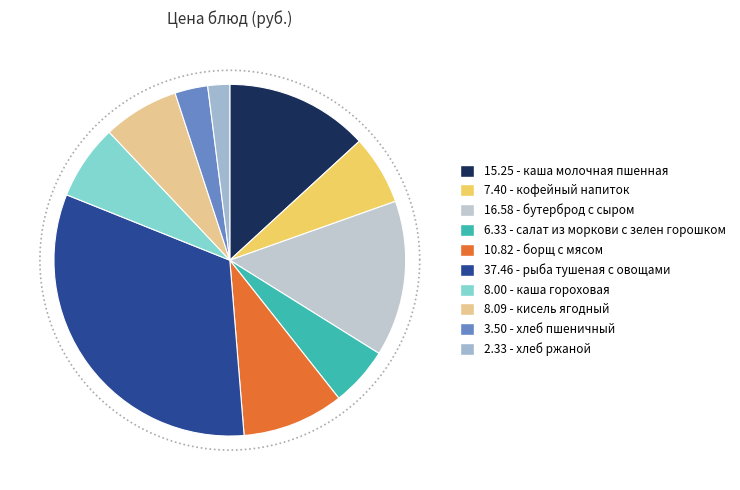

To the nearest percent, what is the difference between the largest and smallest slice percentages?

30%